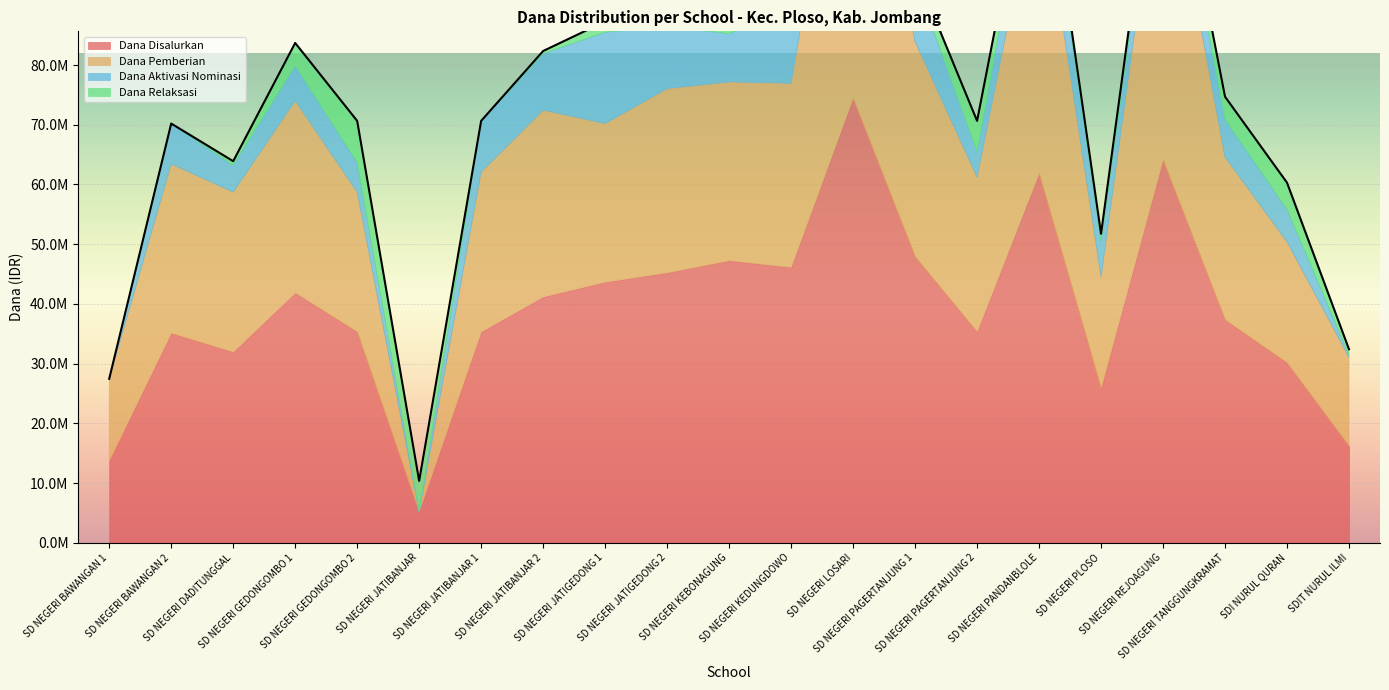

What is the value of the Dana Aktivasi Nominasi point at the 8th from the left?

9450000